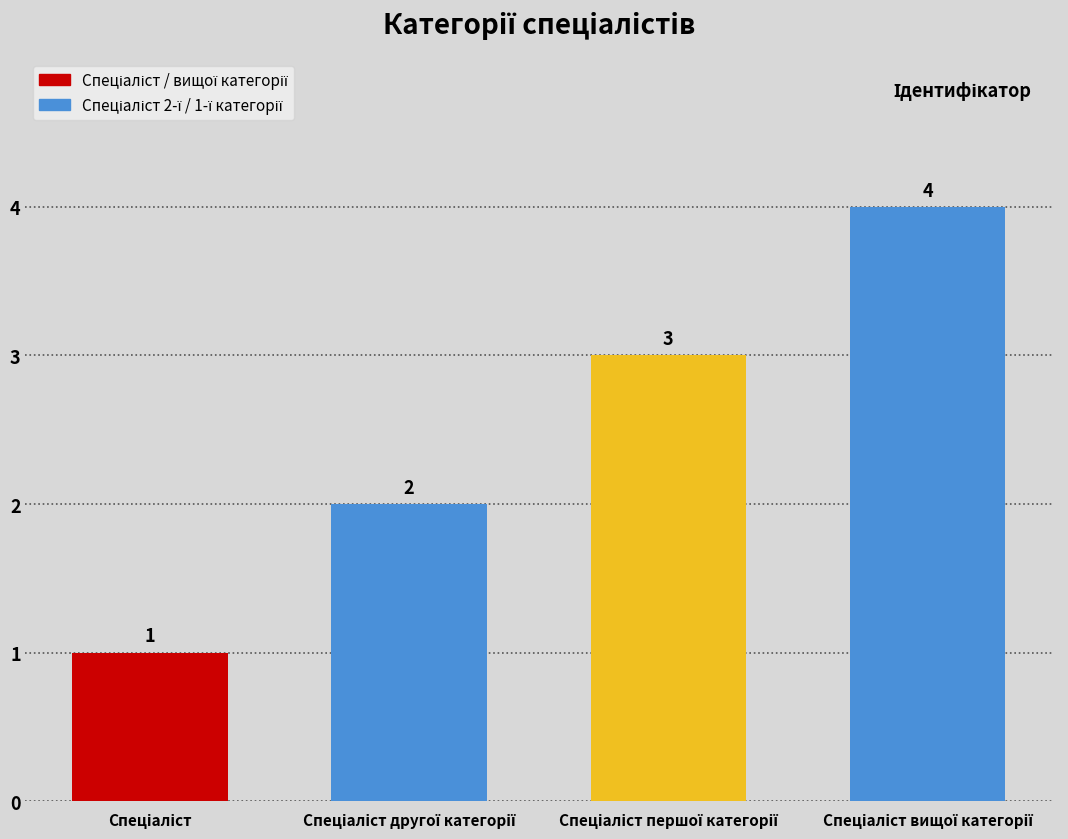

How many bars are there in total?

4